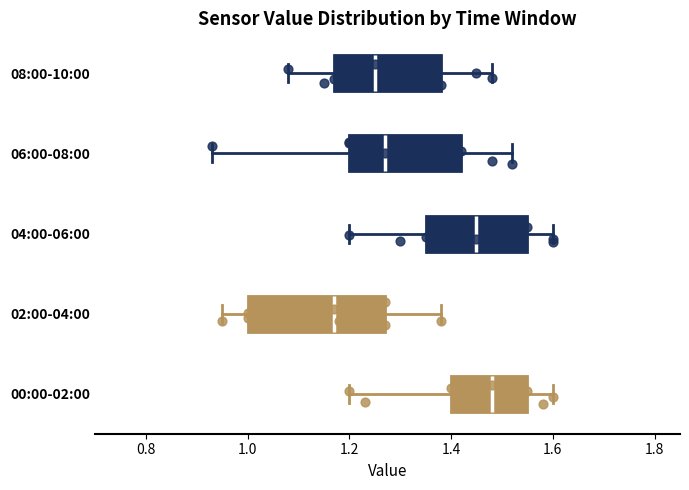

Reading bottom to top, read every box against the x-axis: the position of its median line, the range the box covers, and the ends of its whiskers. The values are not printed on the chart, so give them approximately, as read against the axis.

00:00-02:00: median 1.48, box 1.40 to 1.56, whiskers 1.20 to 1.60
02:00-04:00: median 1.18, box 1.00 to 1.28, whiskers 0.96 to 1.38
04:00-06:00: median 1.46, box 1.36 to 1.56, whiskers 1.20 to 1.60
06:00-08:00: median 1.28, box 1.20 to 1.42, whiskers 0.94 to 1.52
08:00-10:00: median 1.26, box 1.18 to 1.38, whiskers 1.08 to 1.48